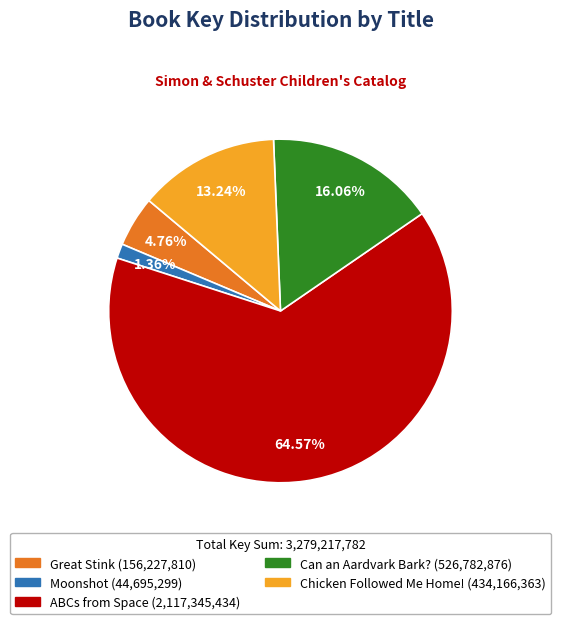

How much of the chart is everything except Can an Aardvark Bark??

83.9%